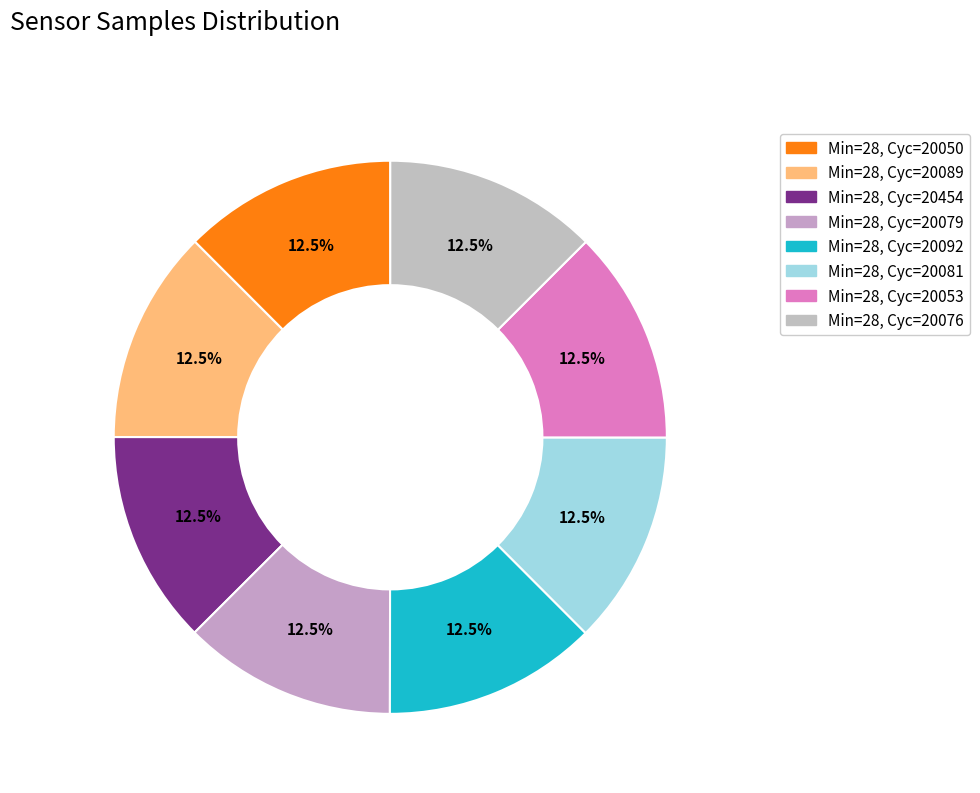

Which category has the smallest portion of the pie?

28_20089